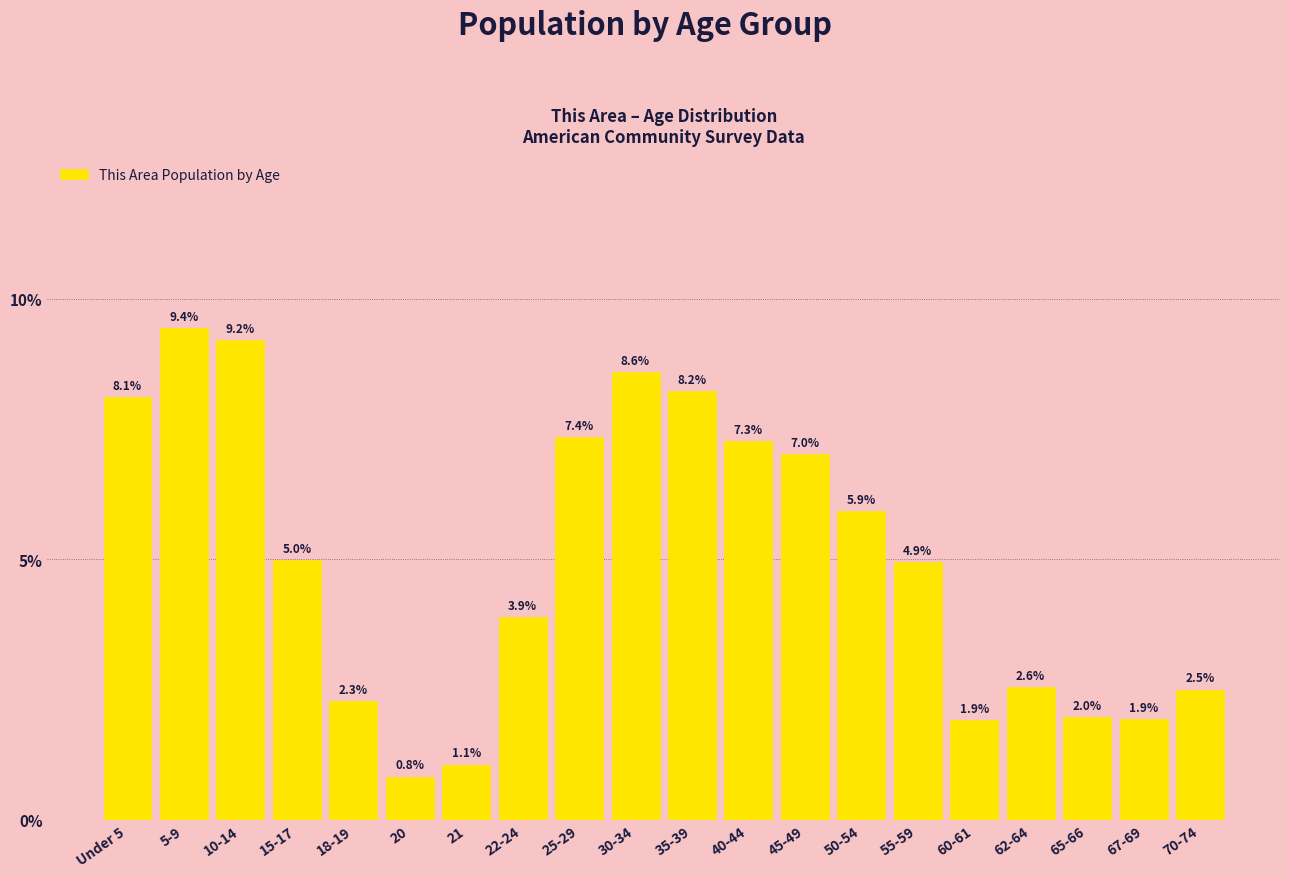

Are the bars horizontal?

No